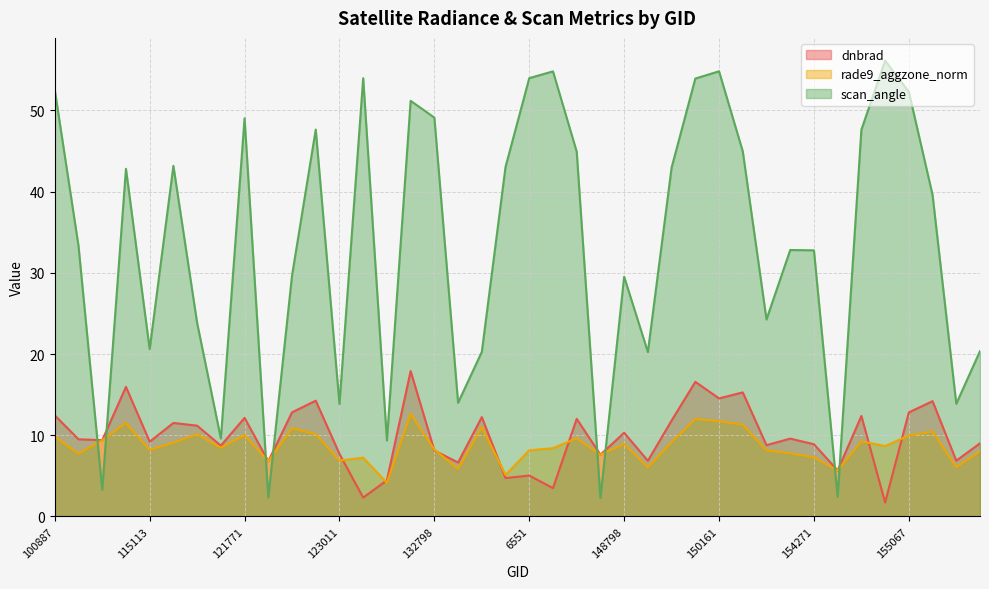

Is the value of rade9_aggzone_norm at 132248 greater than the value of dnbrad at 149775?

No